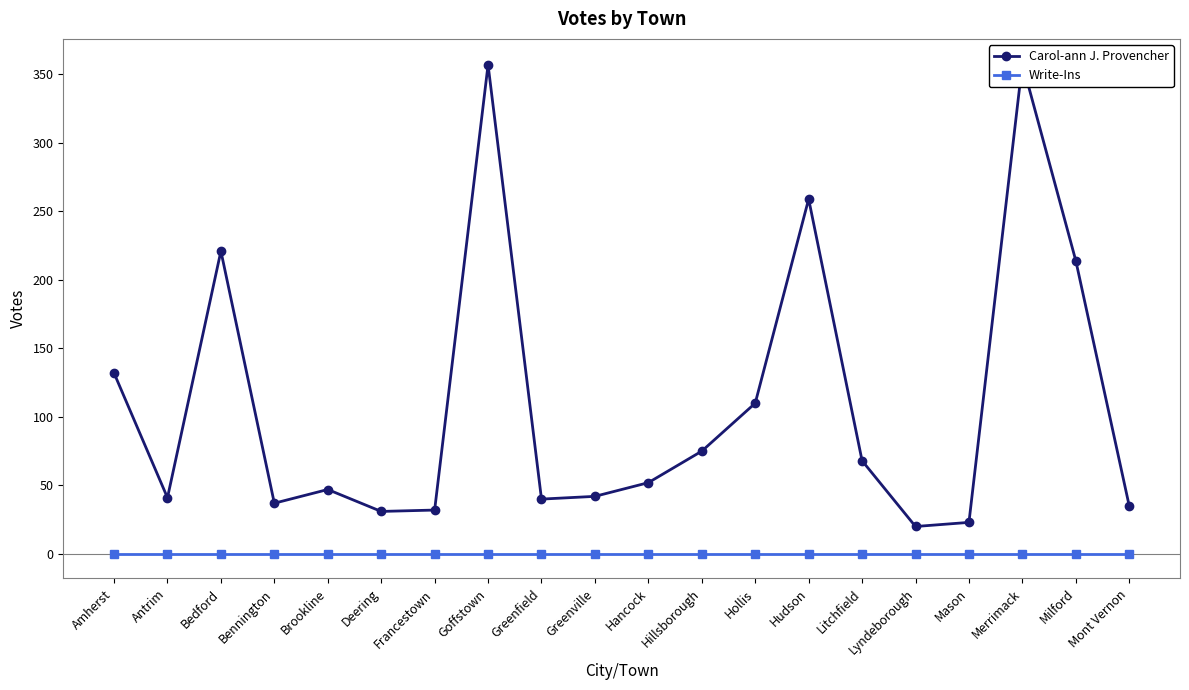

What is the label of the 3rd point from the left?

Bedford